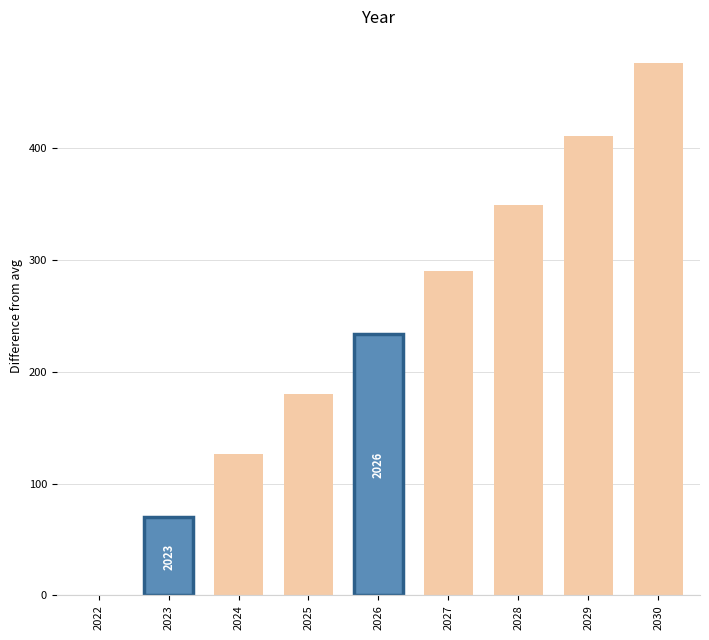

Which has a higher value, 2026 or 2024?

2026